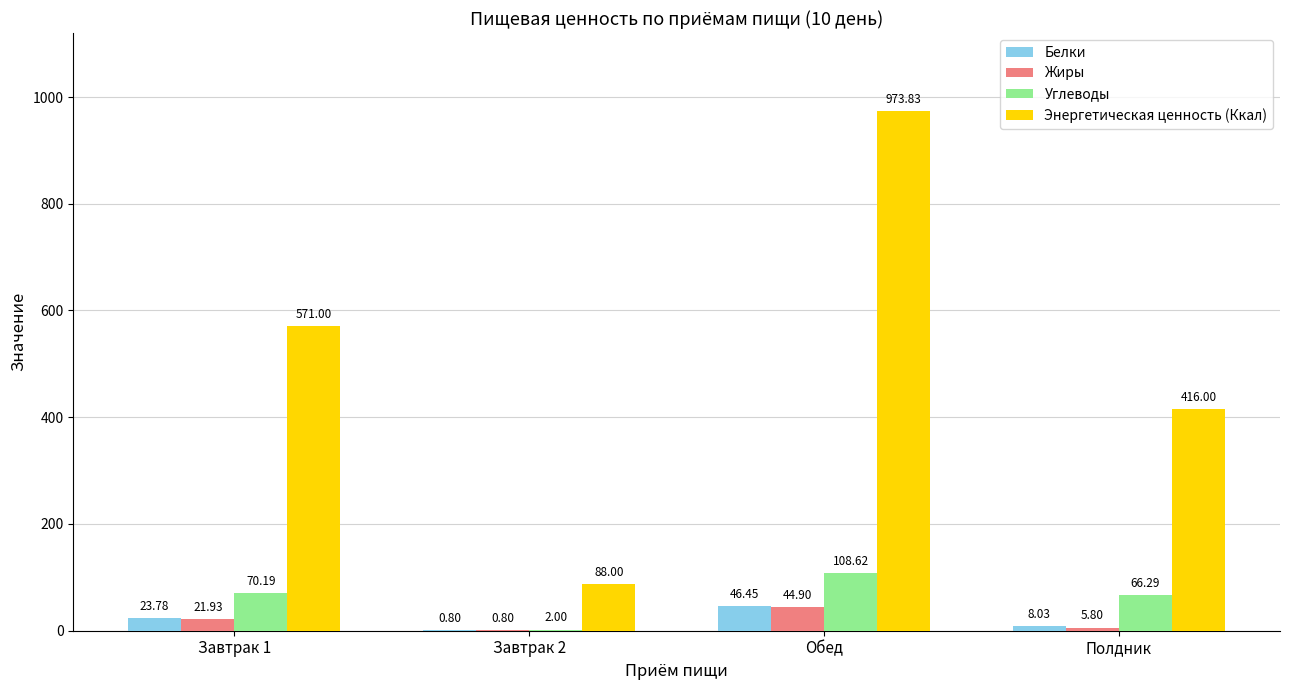

What are all the series names shown in the legend?

Белки, Жиры, Углеводы, Энергетическая ценность (Ккал)